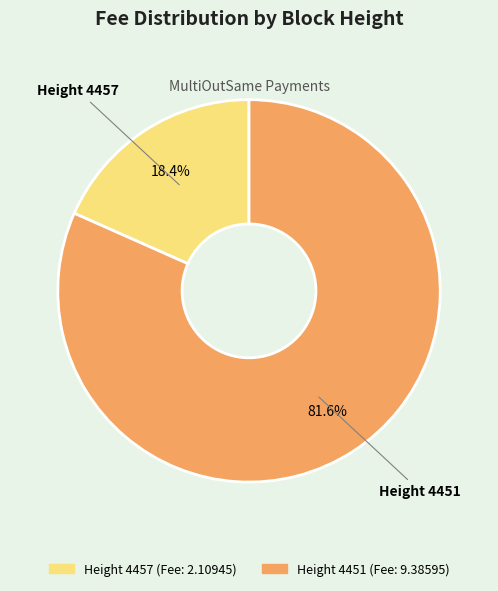

What is the total percentage of Height 4457 and Height 4451?

100.0%